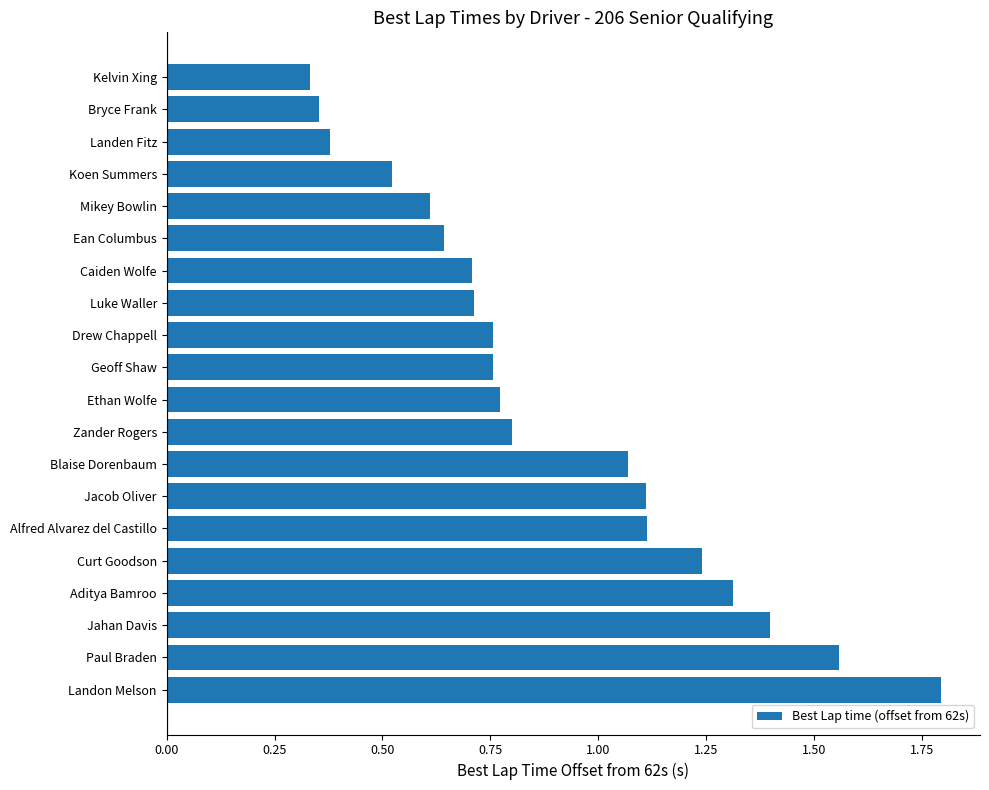

What is the approximate value at Jahan Davis?

1.4